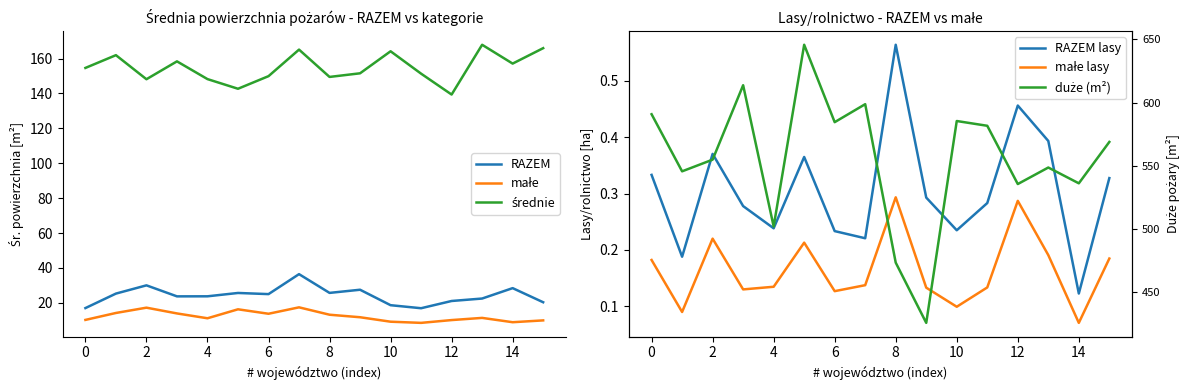

Which category has the lowest value in the małe series?

11